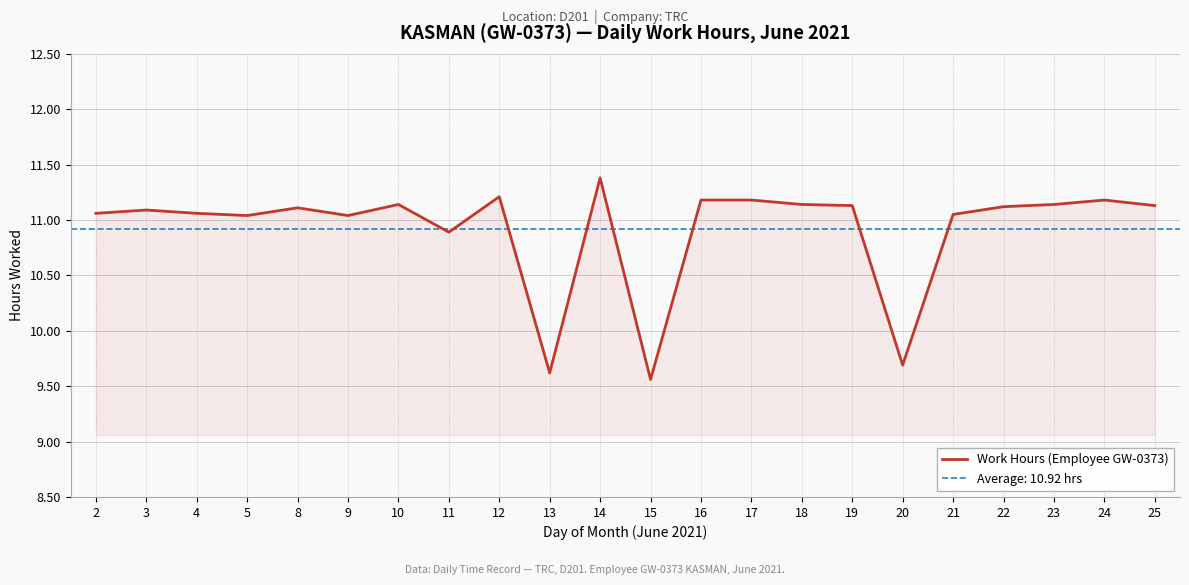

Where is the first local minimum?

5